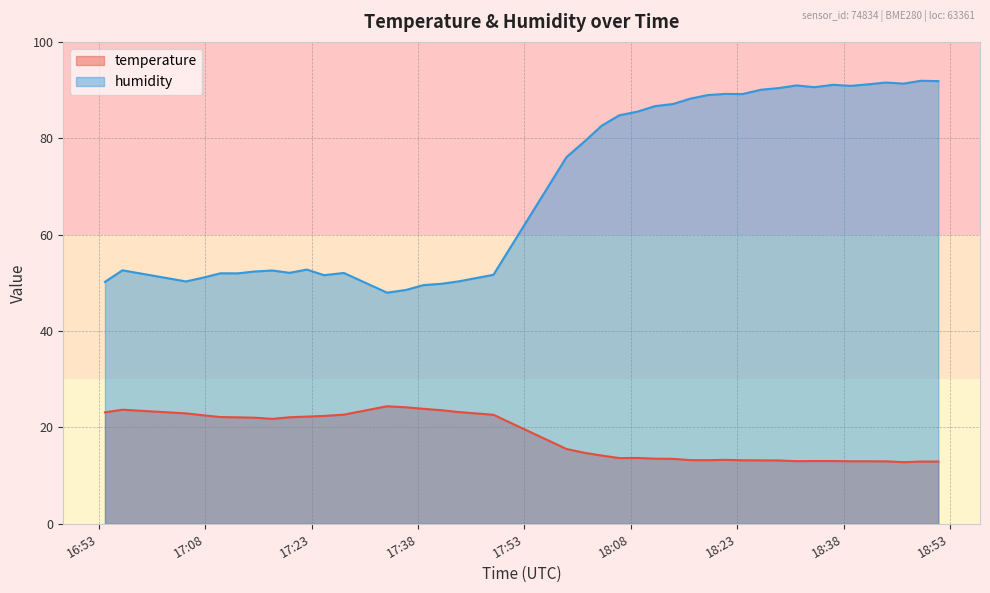

True or false: temperature and humidity intersect in this chart.

False